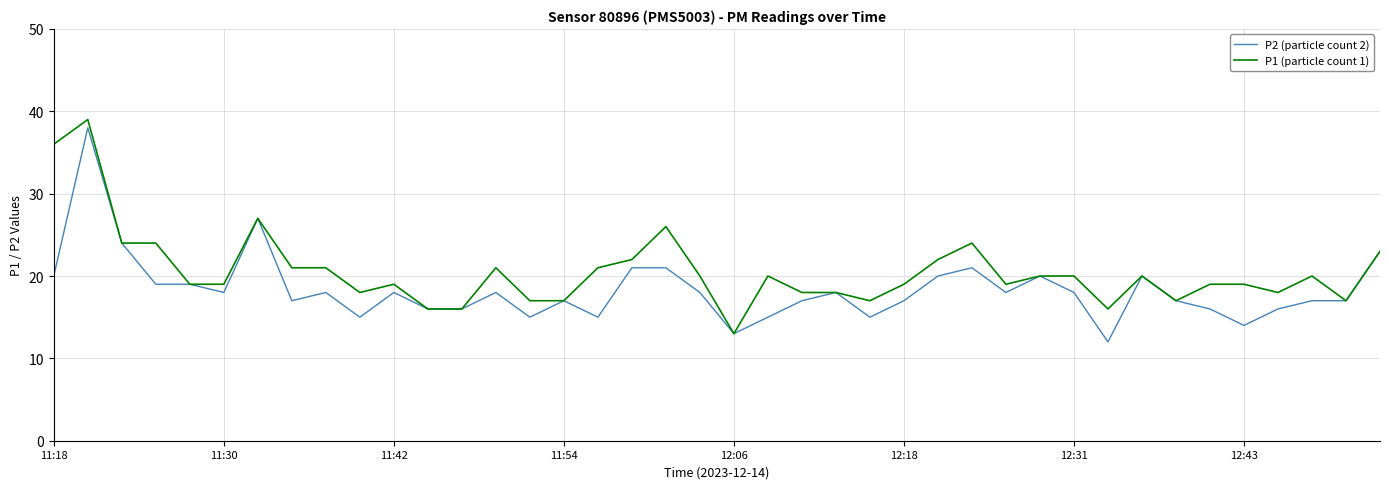

List the series in order of their overall mean, highest first.

P1 (particle count 1), P2 (particle count 2)